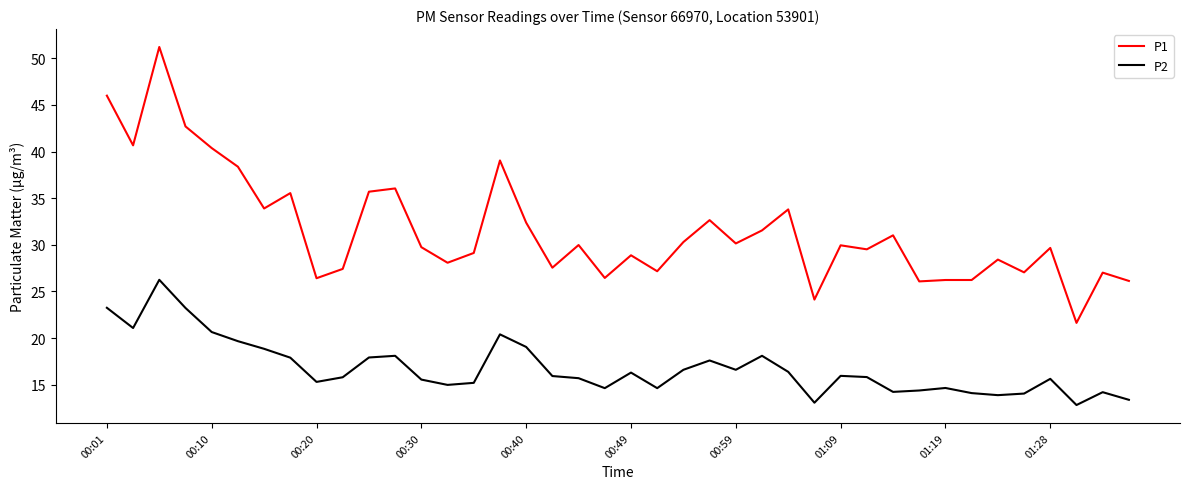

What is the maximum value shown in the chart?

51.2